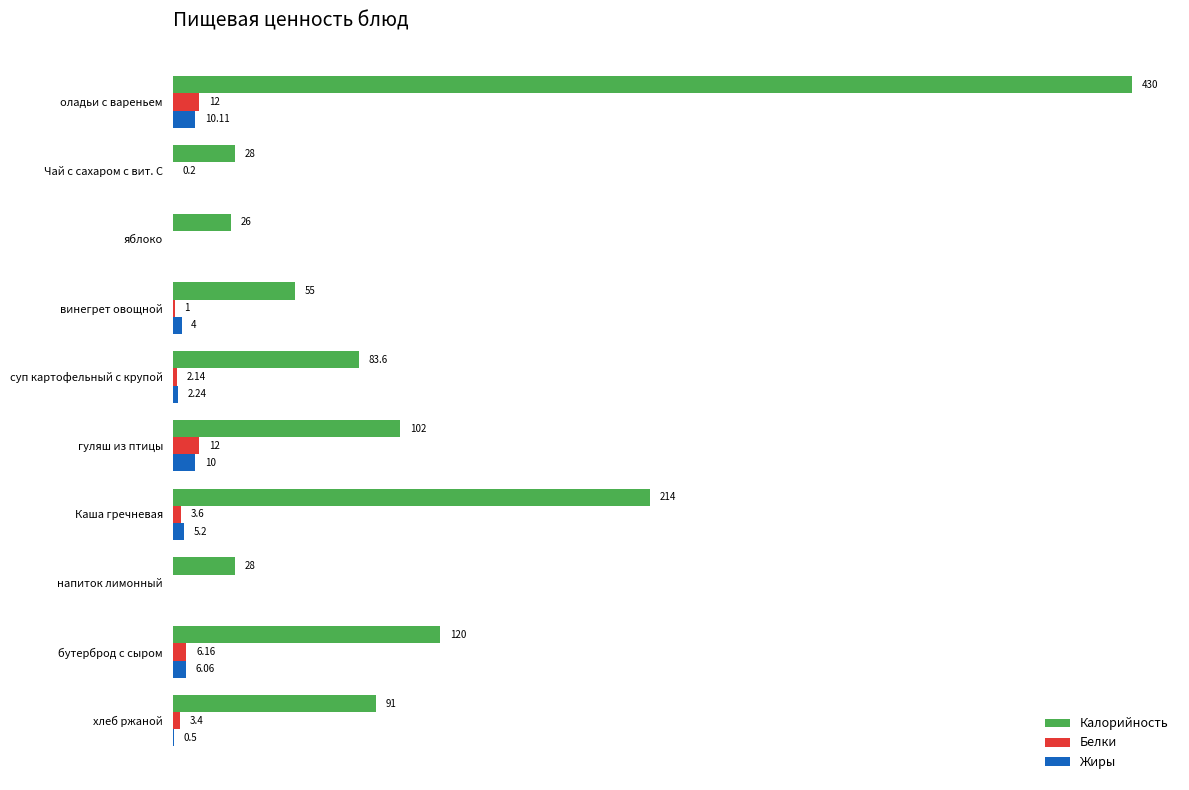

Which series changed the most between суп картофельный с крупой and бутерброд с сыром?

Калорийность